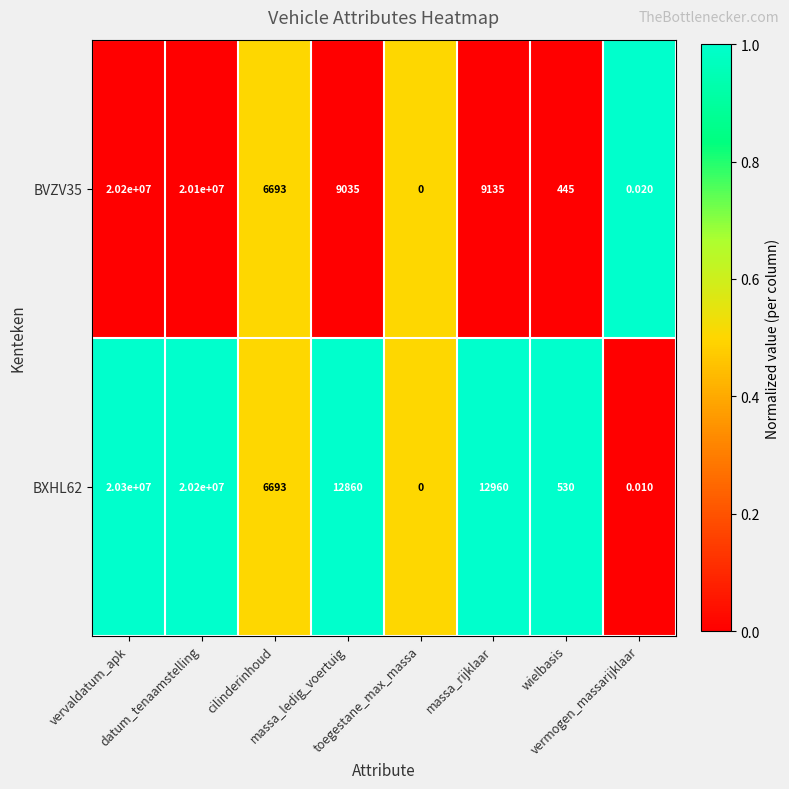

Reading left to right, what are all the values shown in this chart?

BVZV35: vervaldatum_apk=20200000.0	datum_tenaamstelling=20100000.0	cilinderinhoud=6693.0	massa_ledig_voertuig=9035.0	toegestane_max_massa=0.0	massa_rijklaar=9135.0	wielbasis=445.0	vermogen_massarijklaar=0.0
BXHL62: vervaldatum_apk=20300000.0	datum_tenaamstelling=20200000.0	cilinderinhoud=6693.0	massa_ledig_voertuig=12860.0	toegestane_max_massa=0.0	massa_rijklaar=12960.0	wielbasis=530.0	vermogen_massarijklaar=0.0